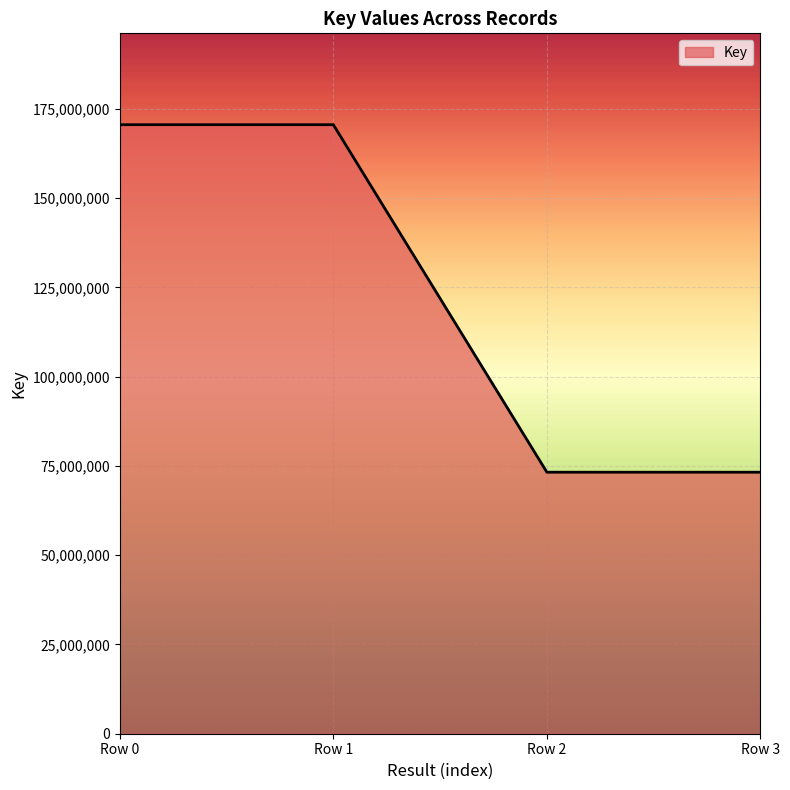

How many lines are shown in the chart?

1